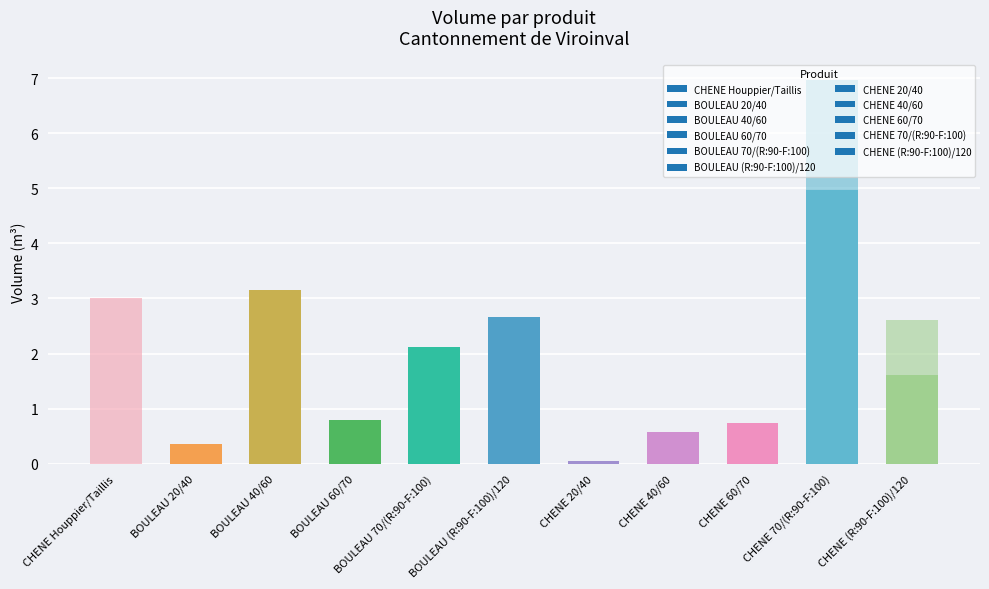

What is the difference between the produit_vtgr values at BOULEAU 20/40 and CHENE 60/70?

0.4